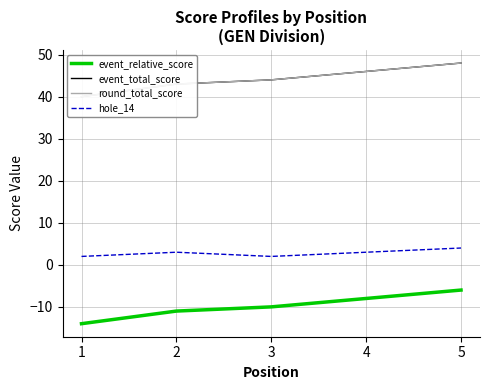

Does the chart display data point markers on the line(s)?

No